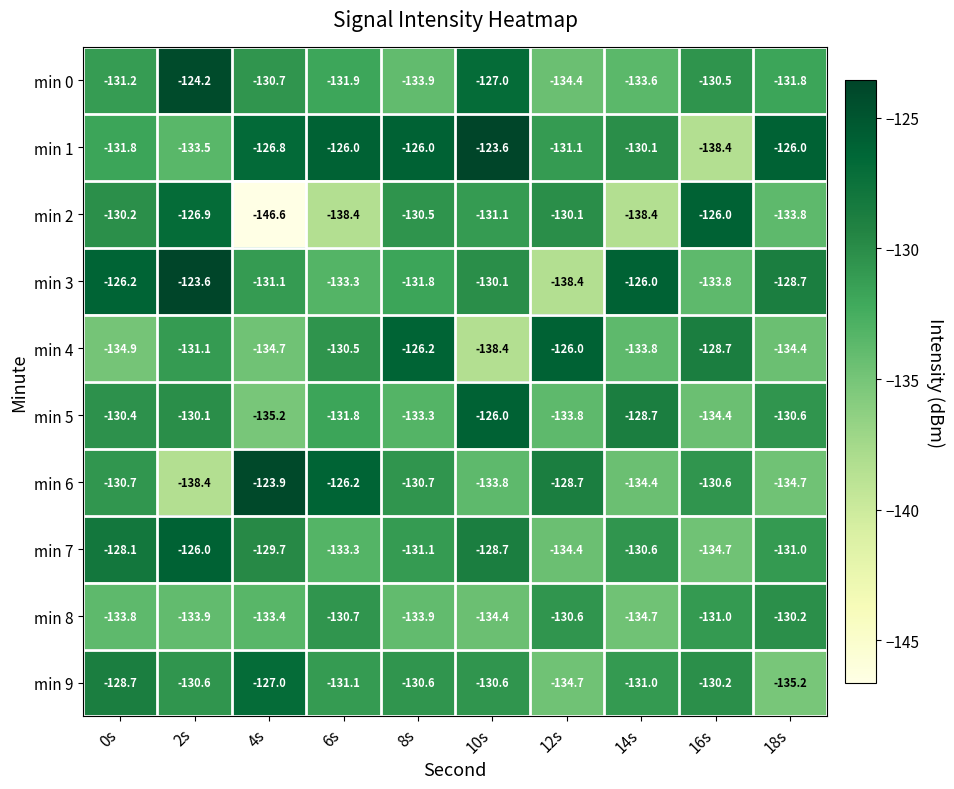

At which category is the sum across all series the highest?

2s